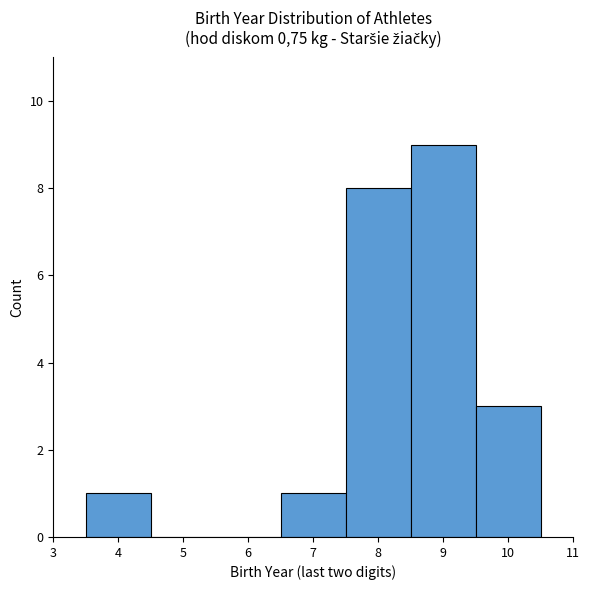

Which range on the x-axis has the tallest bar?

8.5 to 9.5